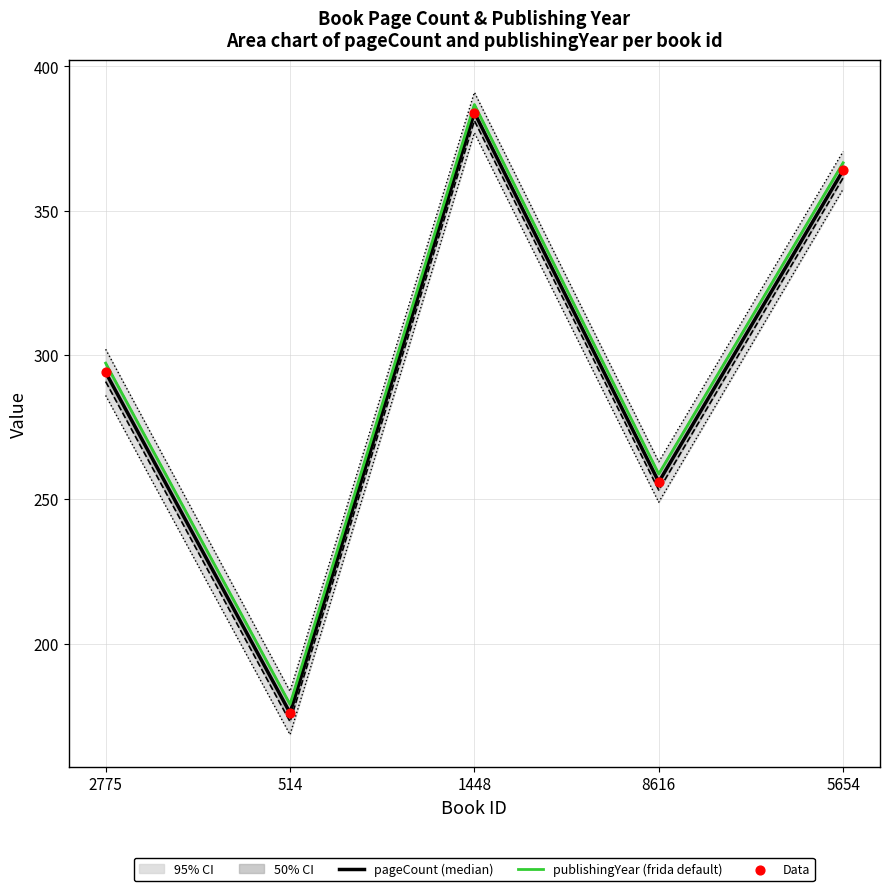

At which category is the sum across all series the highest?

1448